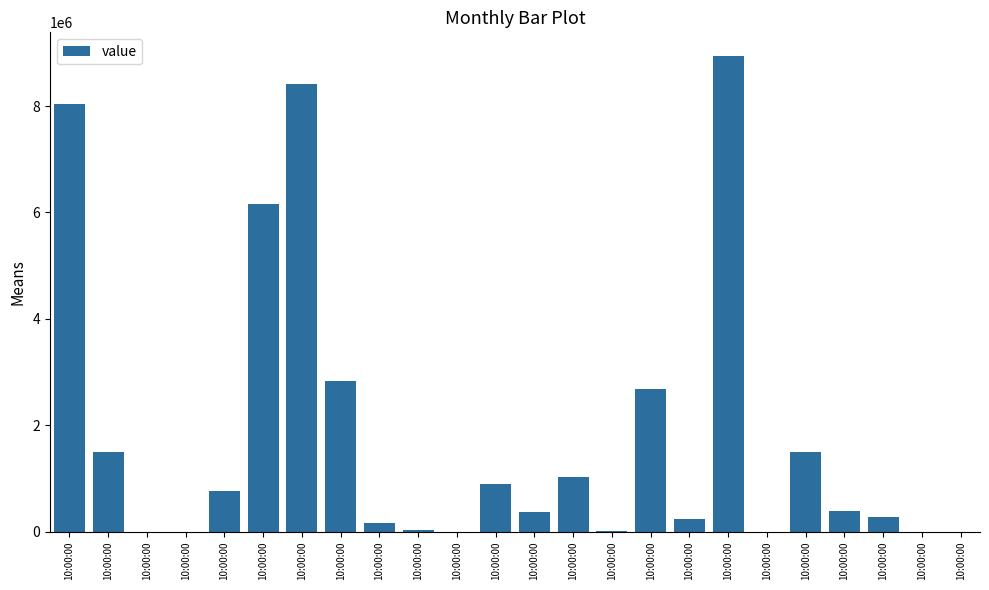

What is the change in value from 10:00:00 to 10:00:00?

-230346